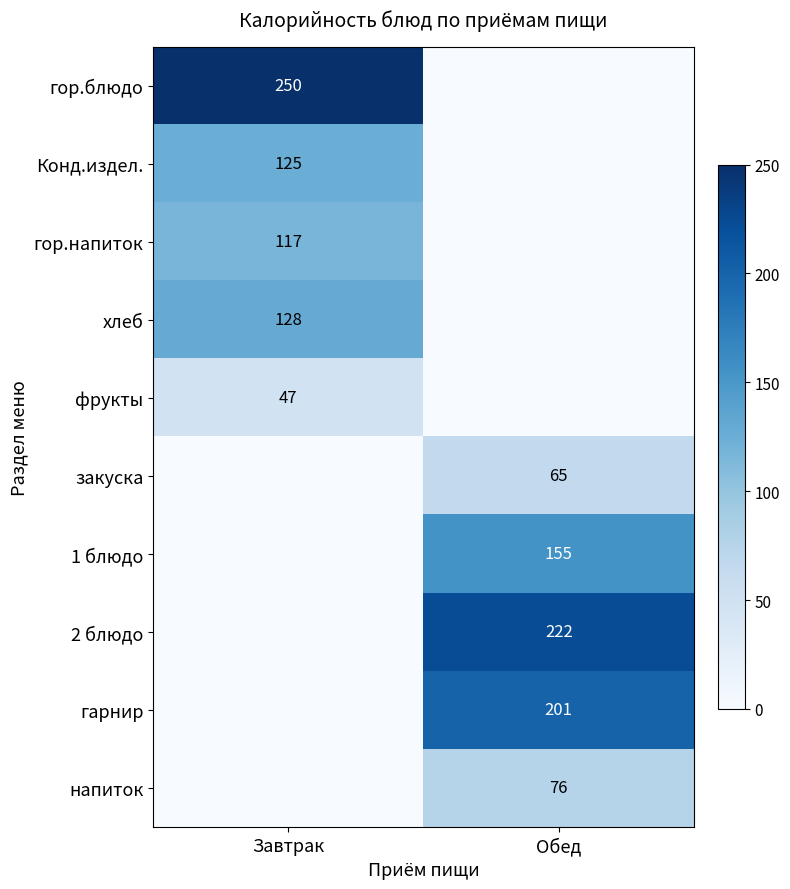

The гор.блюдо series shows 130 at Завтрак. True or false?

False